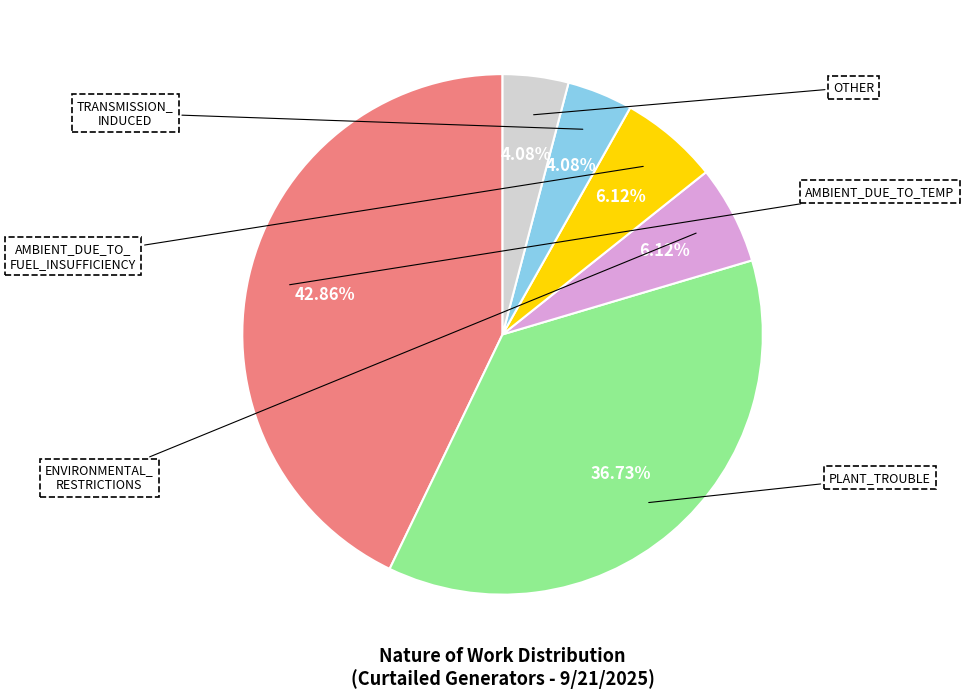

Is there any slice that represents more than half of the pie?

No